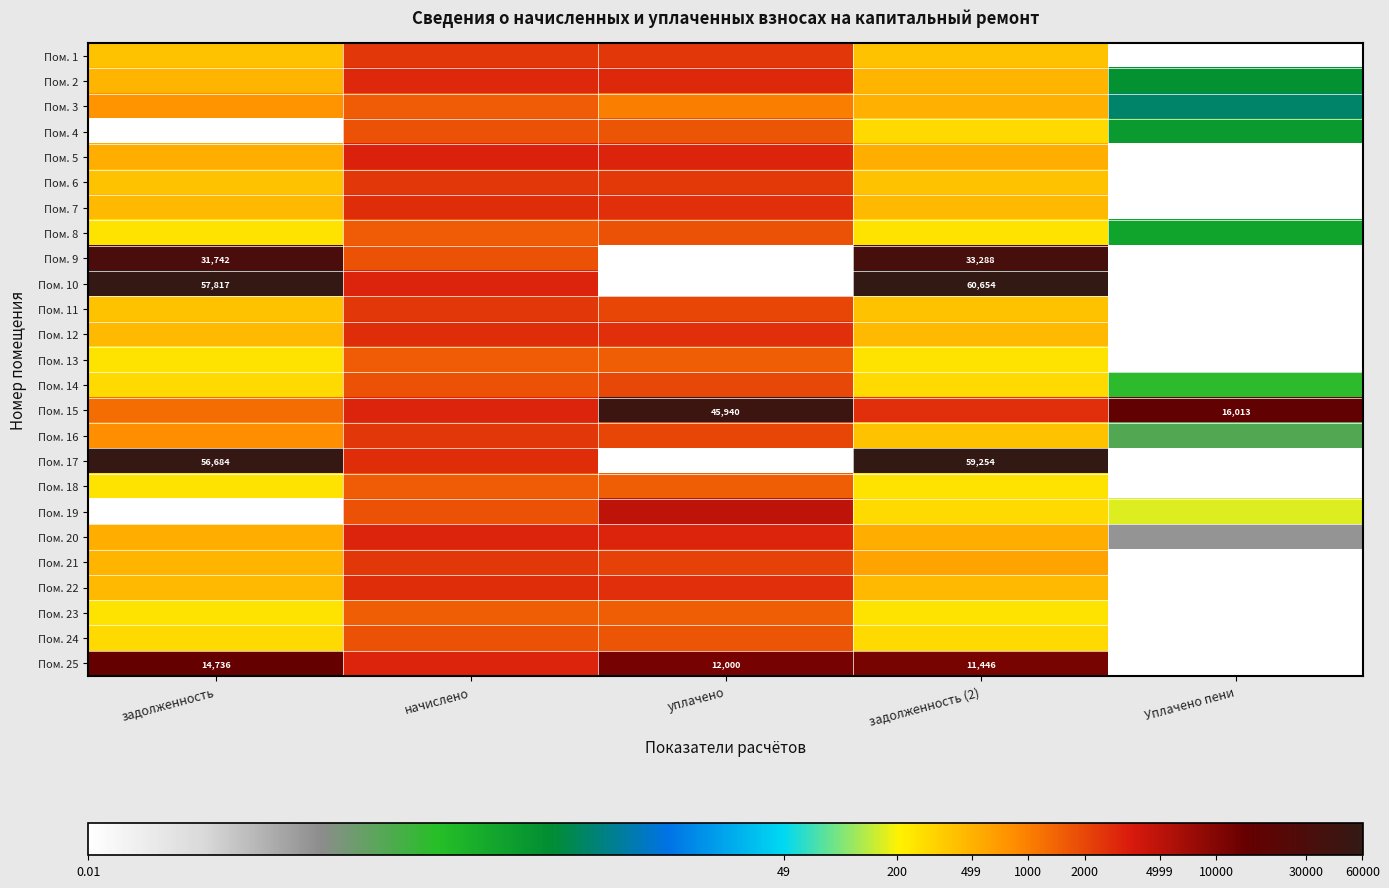

Rank the categories by Пом. 7 value from lowest to highest.

Уплачено пени, задолженность, задолженность (2), уплачено, начислено